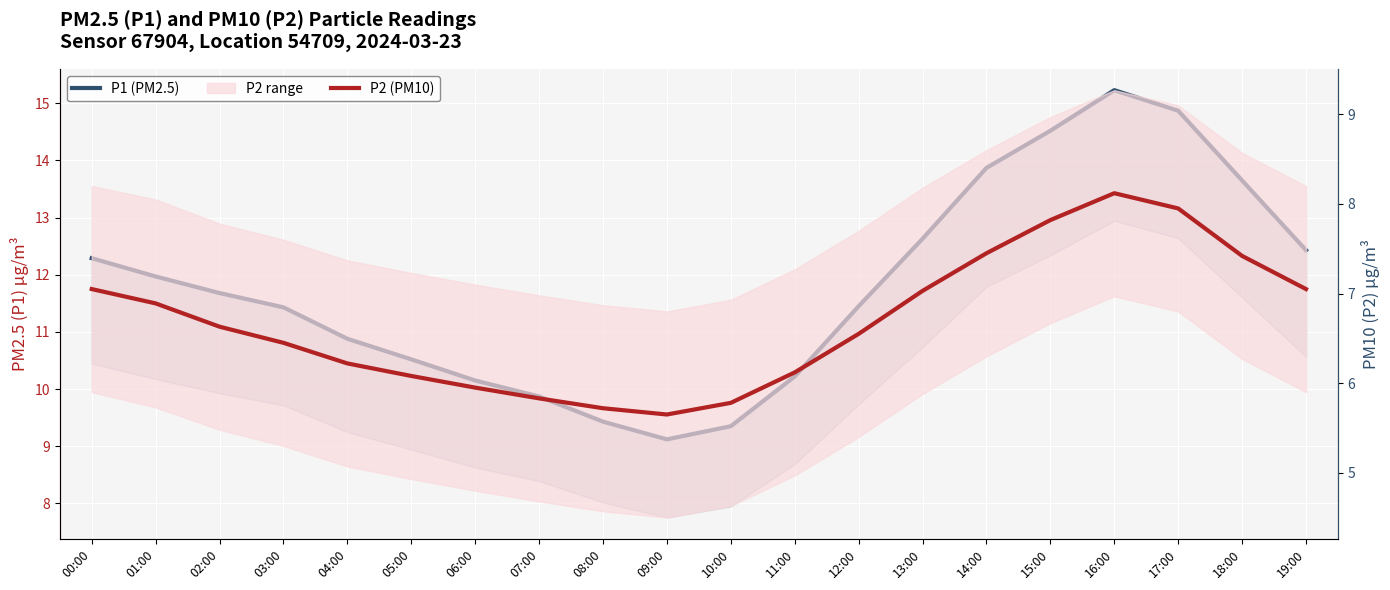

Which category has the highest value across all series?

16:00